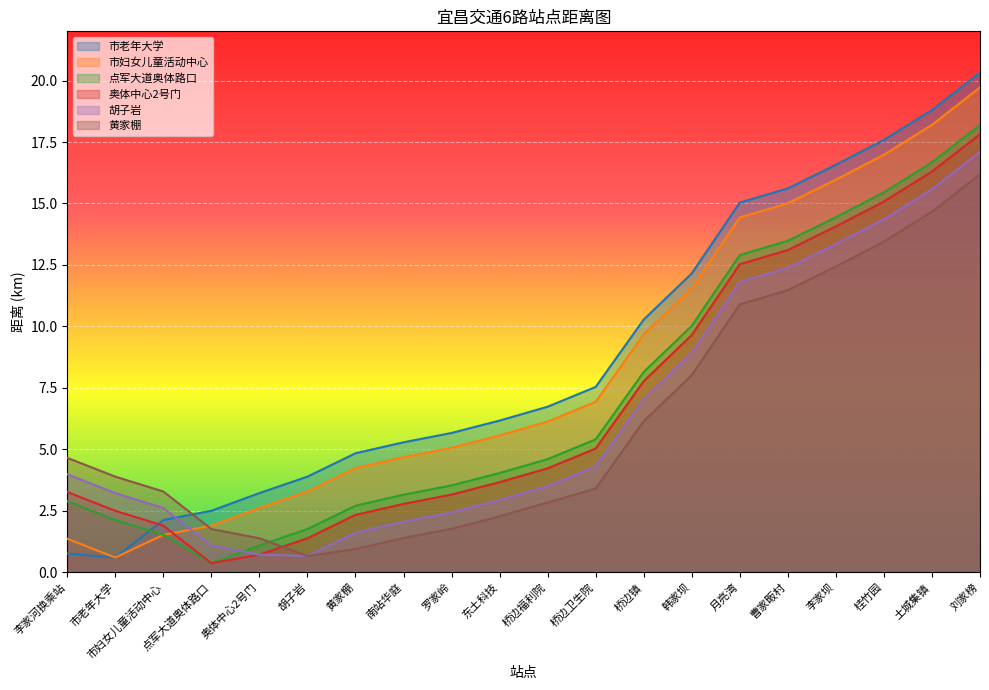

Between 南站华庭 and 桥边福利院, which is larger?

桥边福利院